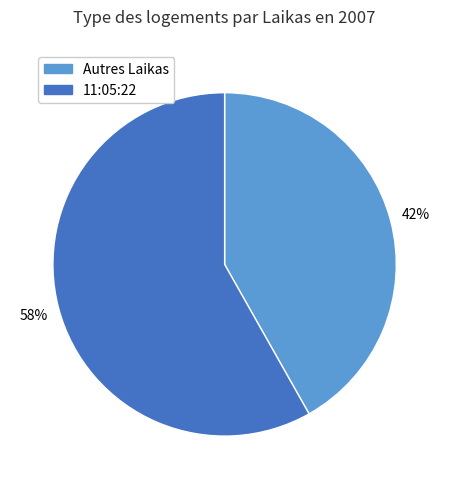

Is there a majority slice in this chart?

Yes